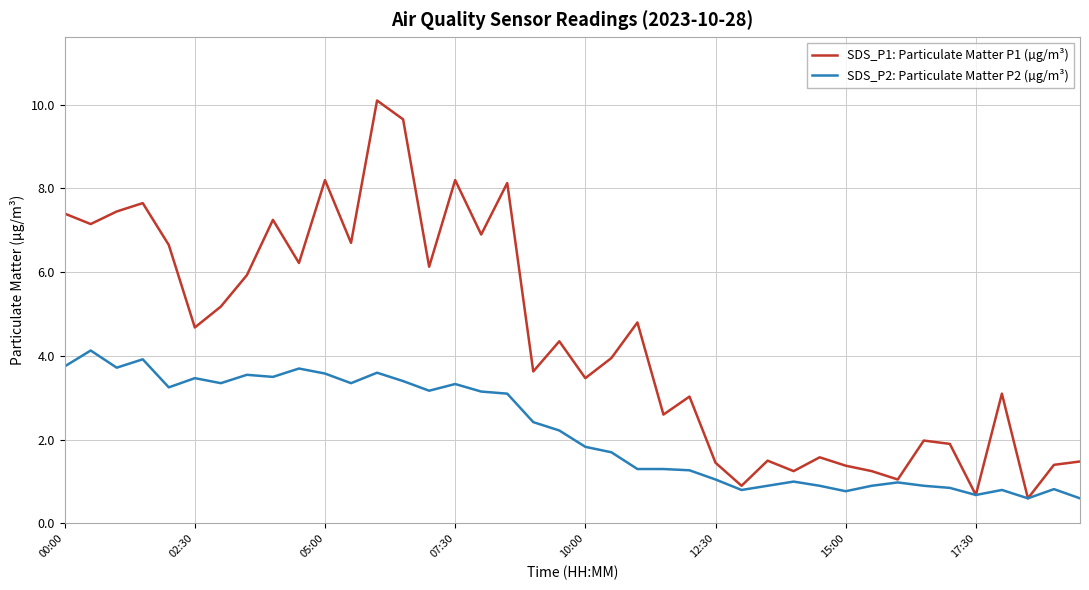

How many lines are shown in the chart?

2